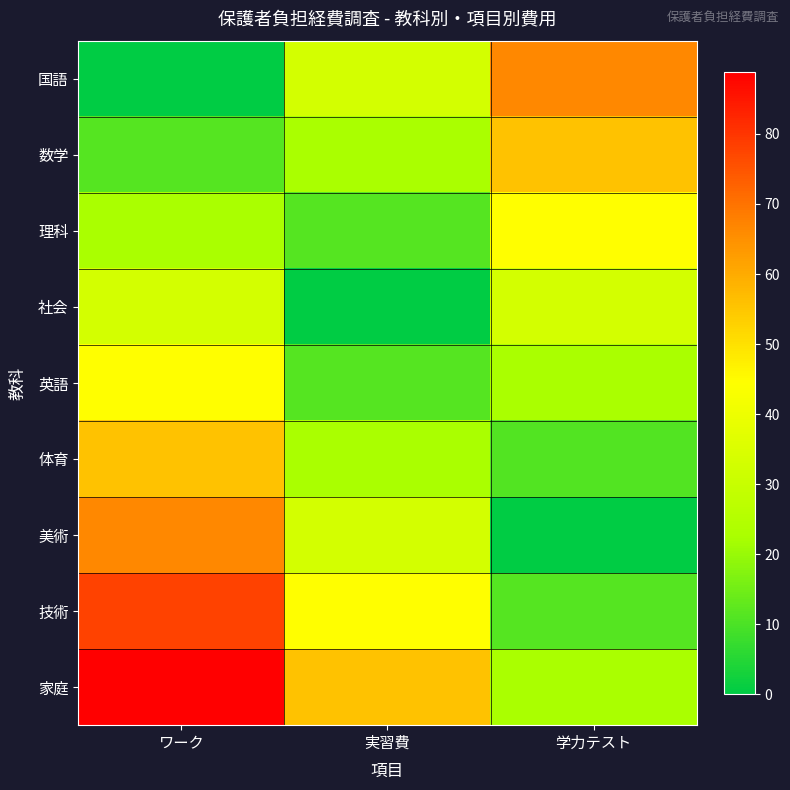

Reading left to right, list all the values displayed in this chart.

国語: ワーク=0.0	実習費=33.3	学力テスト=66.7
数学: ワーク=11.1	実習費=22.2	学力テスト=55.6
理科: ワーク=22.2	実習費=11.1	学力テスト=44.4
社会: ワーク=33.3	実習費=0.0	学力テスト=33.3
英語: ワーク=44.4	実習費=11.1	学力テスト=22.2
体育: ワーク=55.6	実習費=22.2	学力テスト=11.1
美術: ワーク=66.7	実習費=33.3	学力テスト=0.0
技術: ワーク=77.8	実習費=44.4	学力テスト=11.1
家庭: ワーク=88.9	実習費=55.6	学力テスト=22.2